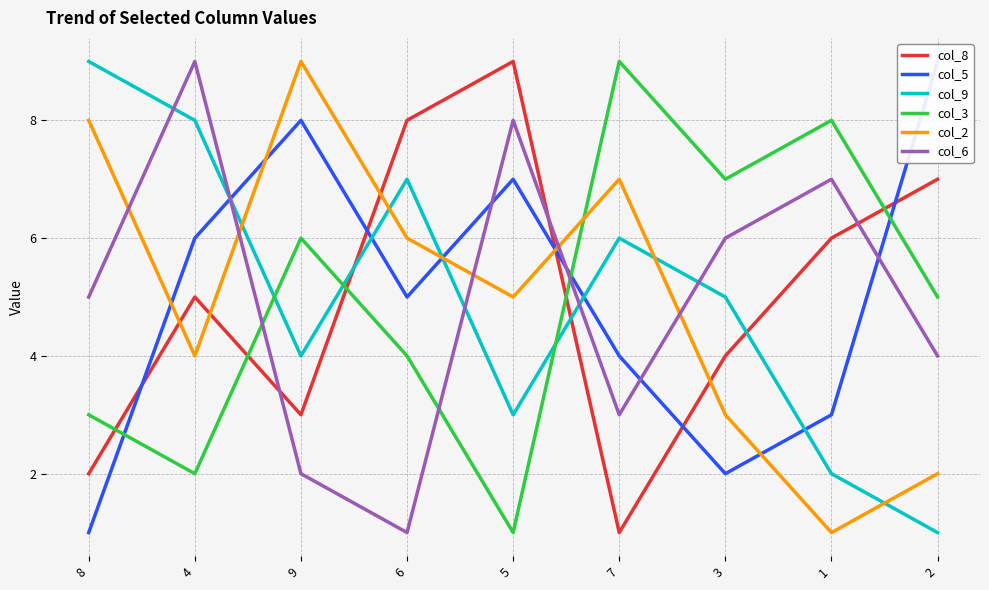

What is the sum of the col_2 values at 6 and 1?

7